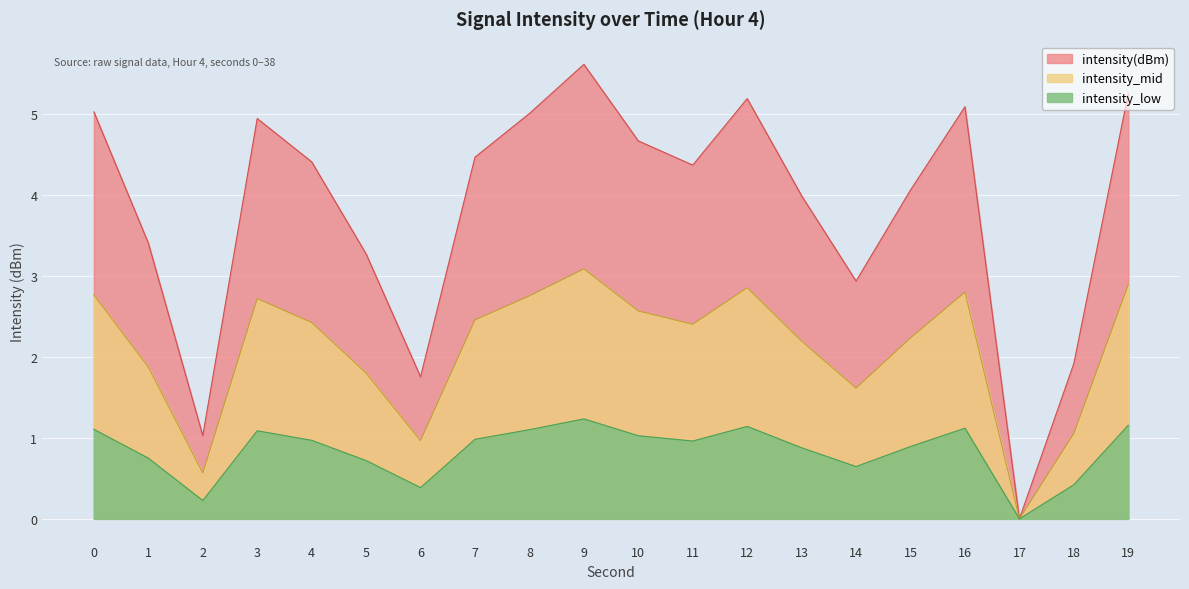

The value at 26 is 4.0. True or false?

True